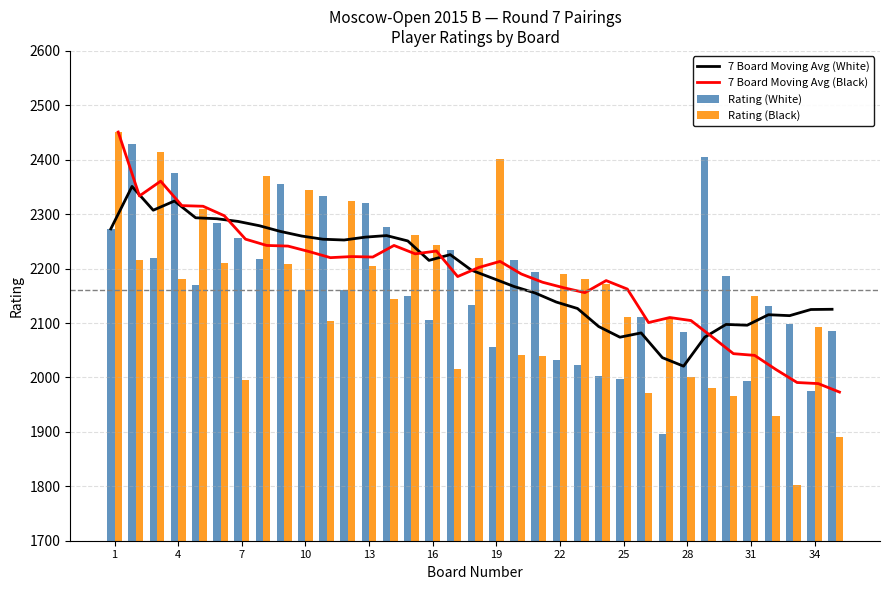

What is the difference between the second highest and minimum values in the Rating (White) series?

508